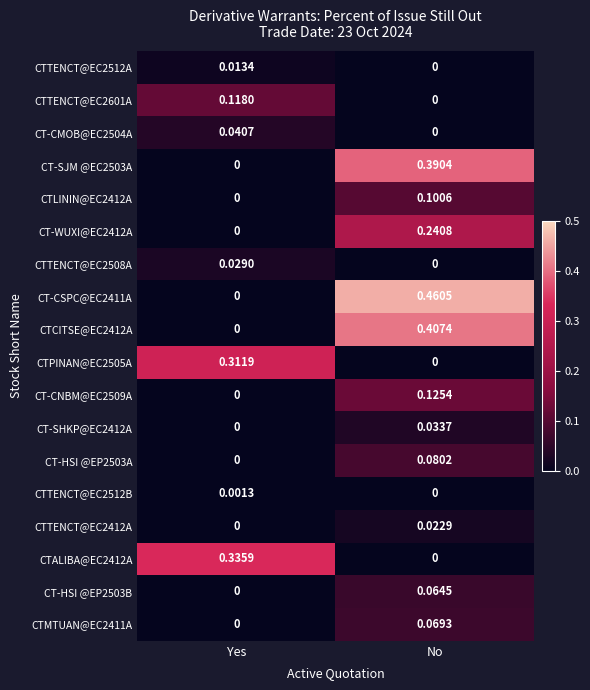

Rank the categories by CTALIBA@EC2412A value from lowest to highest.

No, Yes